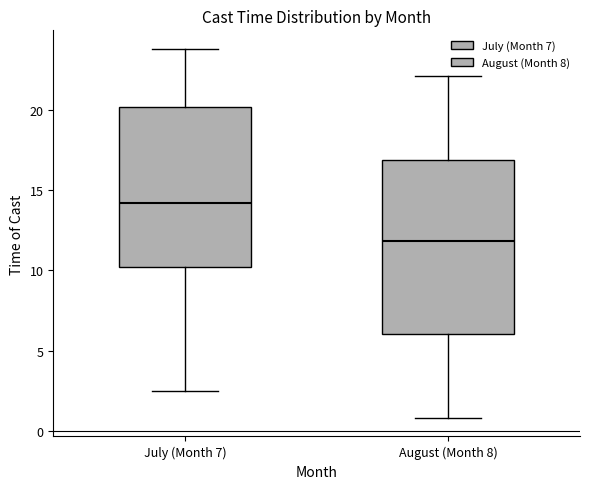

Reading left to right, read every box against the y-axis: the position of its median line, the range the box covers, and the ends of its whiskers. The values are not printed on the chart, so give them approximately, as read against the axis.

July (Month 7): median 14.0, box 10.0 to 20.0, whiskers 2.5 to 24.0
August (Month 8): median 12.0, box 6.0 to 17.0, whiskers 1.0 to 22.0